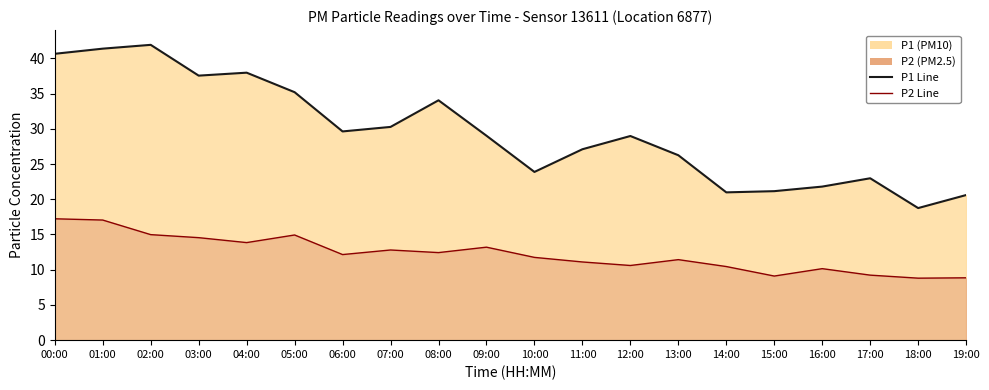

Which series has the largest total across all categories?

P1 Line